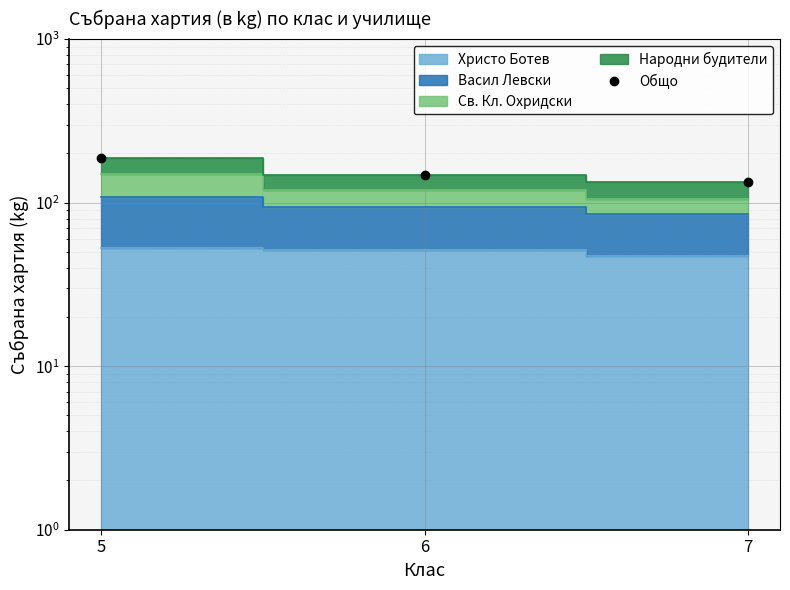

Reading left to right, transcribe all the data shown in this chart.

187	148	133